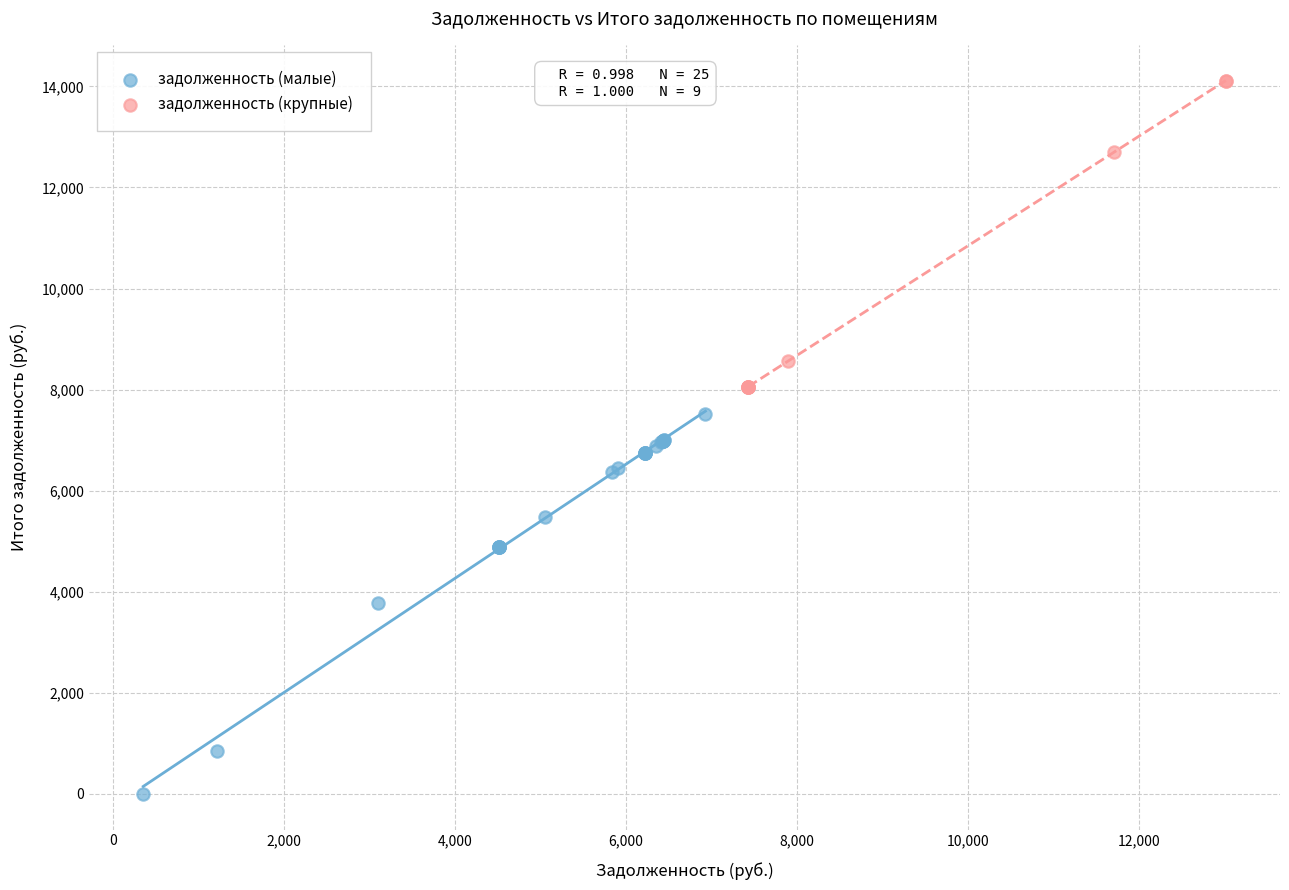

Which series has the widest spread of Y values?

задолженность (малые)